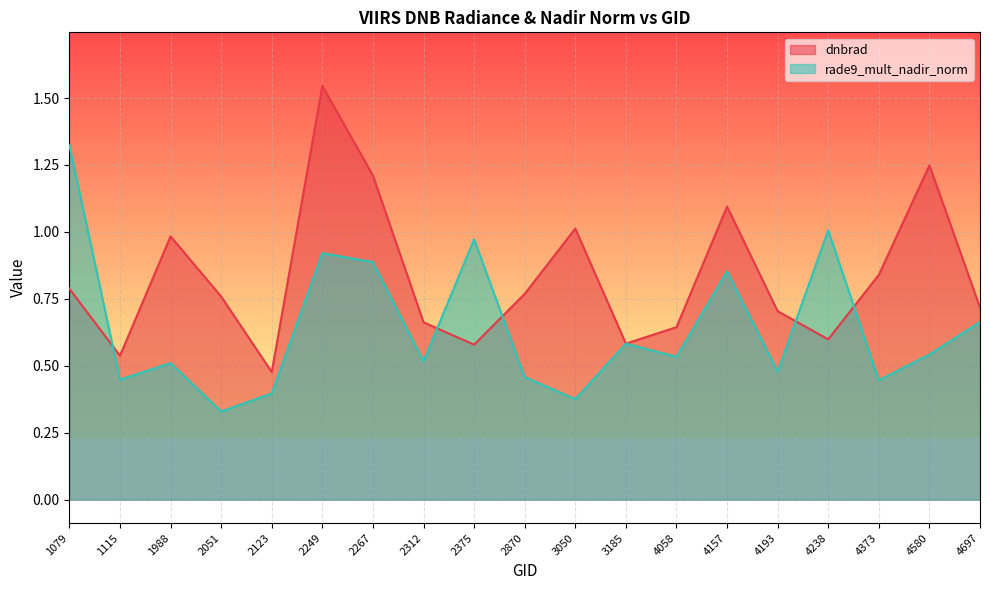

Reading right to left, what are all the values shown in this chart?

dnbrad: 4697=0.7	4580=1.2	4373=0.8	4238=0.6	4193=0.7	4157=1.1	4058=0.6	3185=0.6	3050=1.0	2870=0.8	2375=0.6	2312=0.7	2267=1.2	2249=1.5	2123=0.5	2051=0.8	1988=1.0	1115=0.5	1079=0.8
rade9_mult_nadir_norm: 4697=0.7	4580=0.5	4373=0.4	4238=1.0	4193=0.5	4157=0.9	4058=0.5	3185=0.6	3050=0.4	2870=0.5	2375=1.0	2312=0.5	2267=0.9	2249=0.9	2123=0.4	2051=0.3	1988=0.5	1115=0.4	1079=1.3